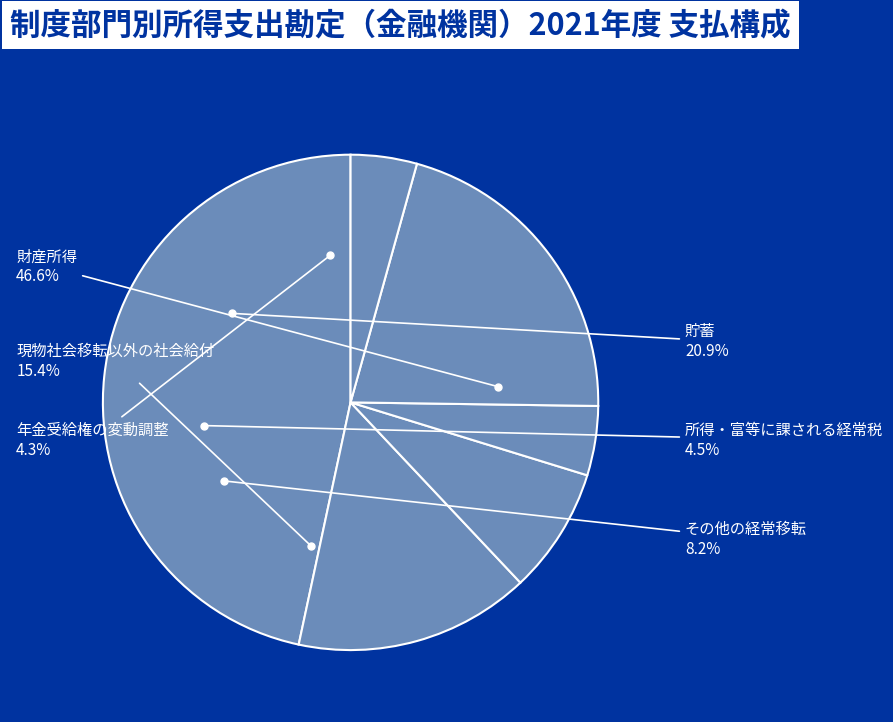

What is the change in value from その他の経常移転 to 年金受給権の変動調整?

-22493